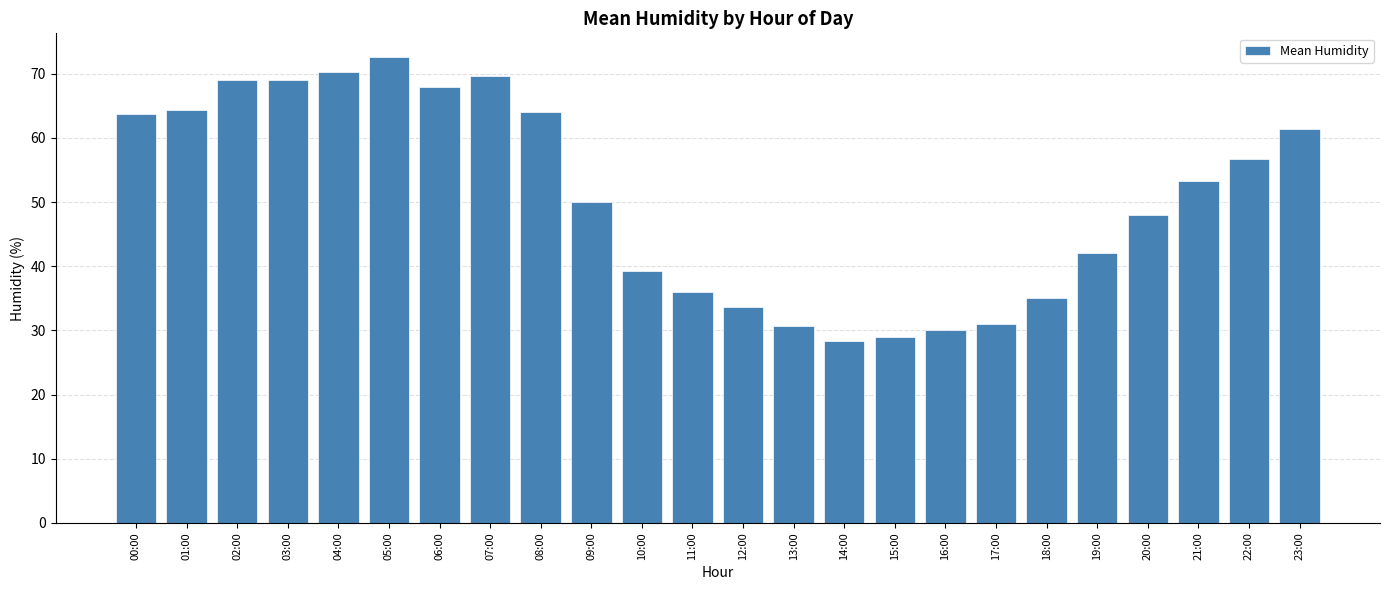

What is the maximum value shown in the chart?

72.7